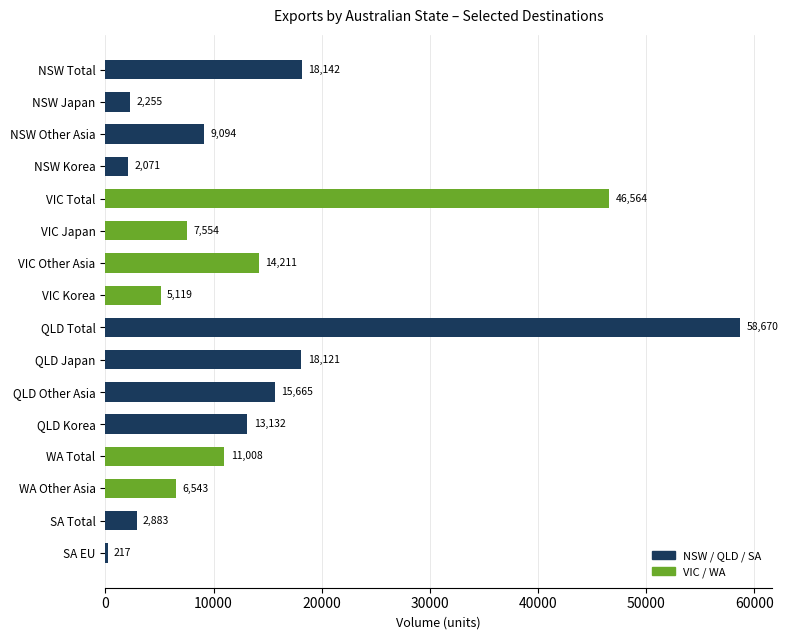

Which category has the highest value across all series?

QLD Total